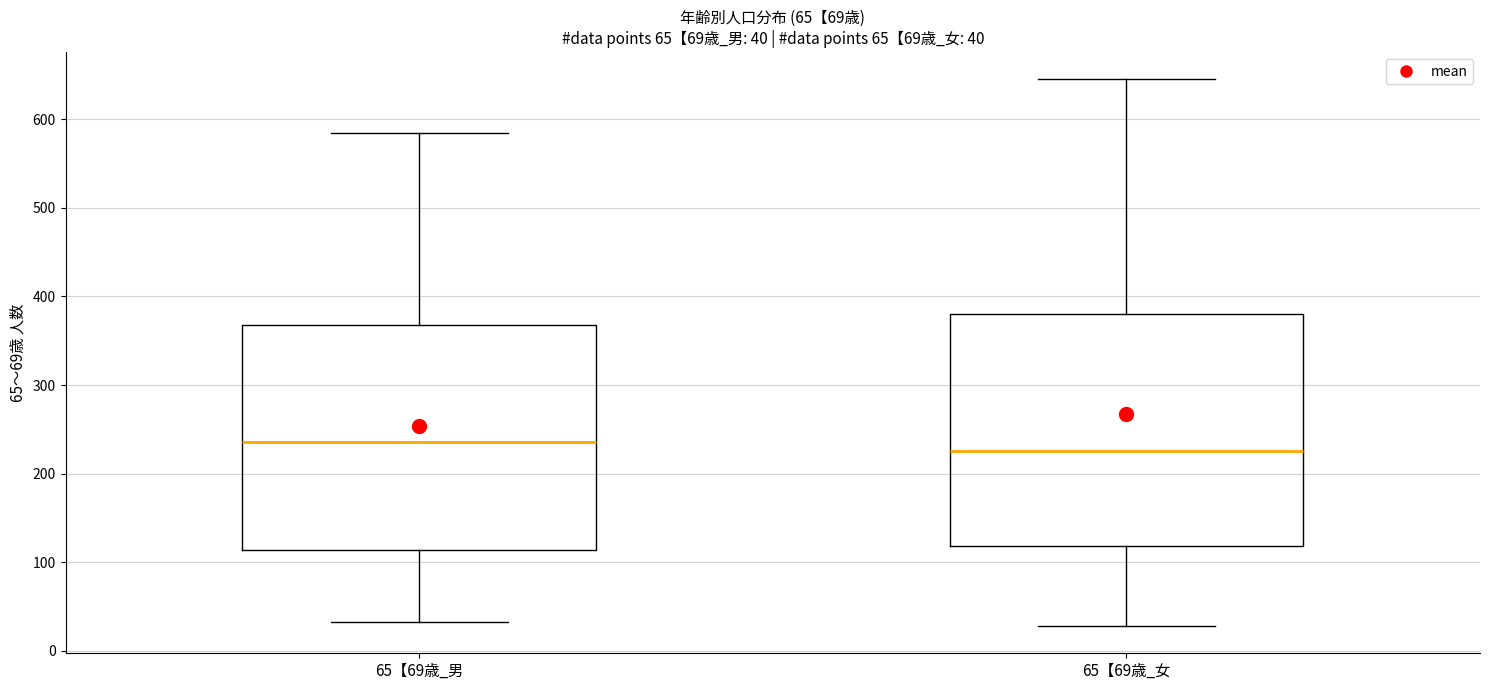

Which box has the highest median line?

65【69歳_男